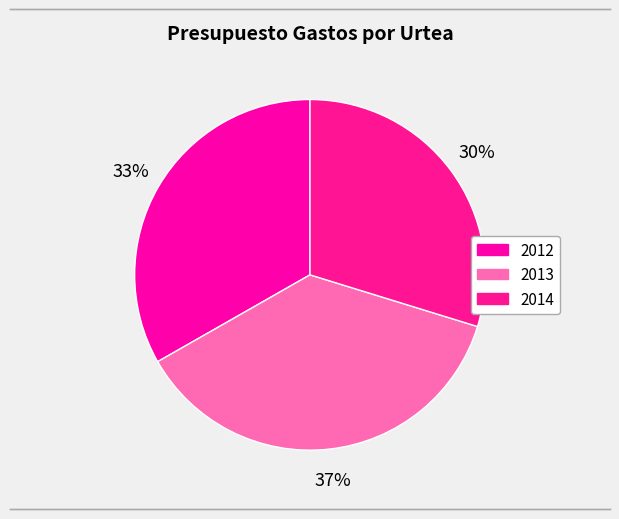

To the nearest percent, what is the average slice percentage?

33%